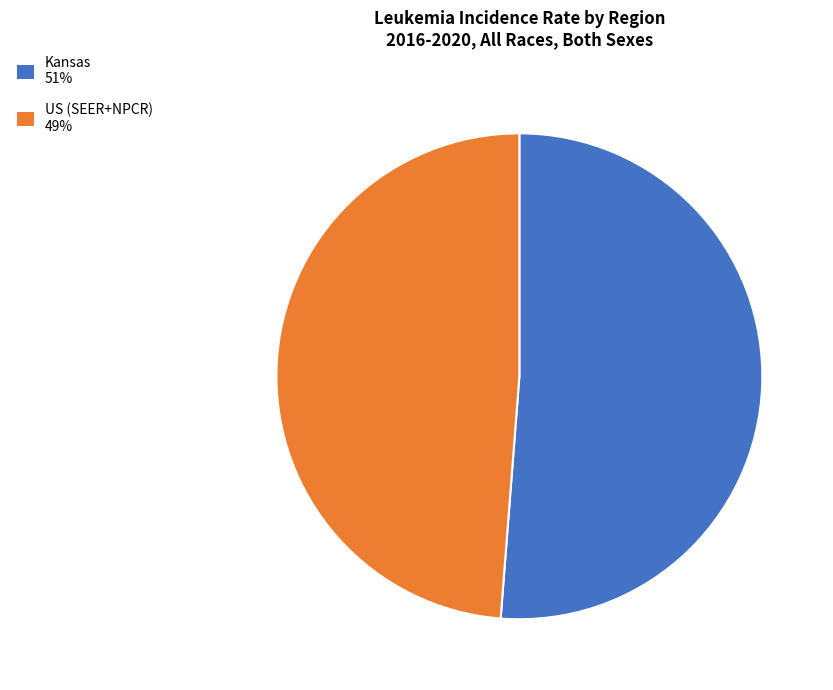

Is it true that Kansas is 60% of the pie?

False